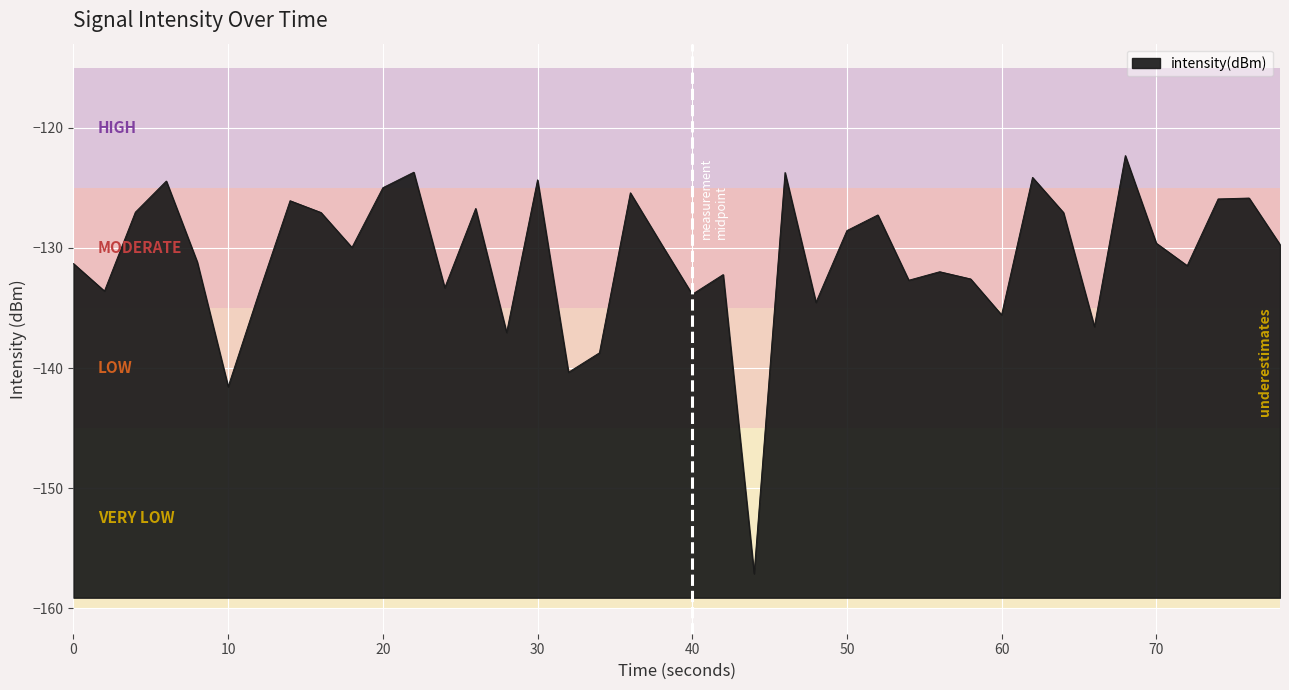

What is the maximum value shown in the chart?

-122.3